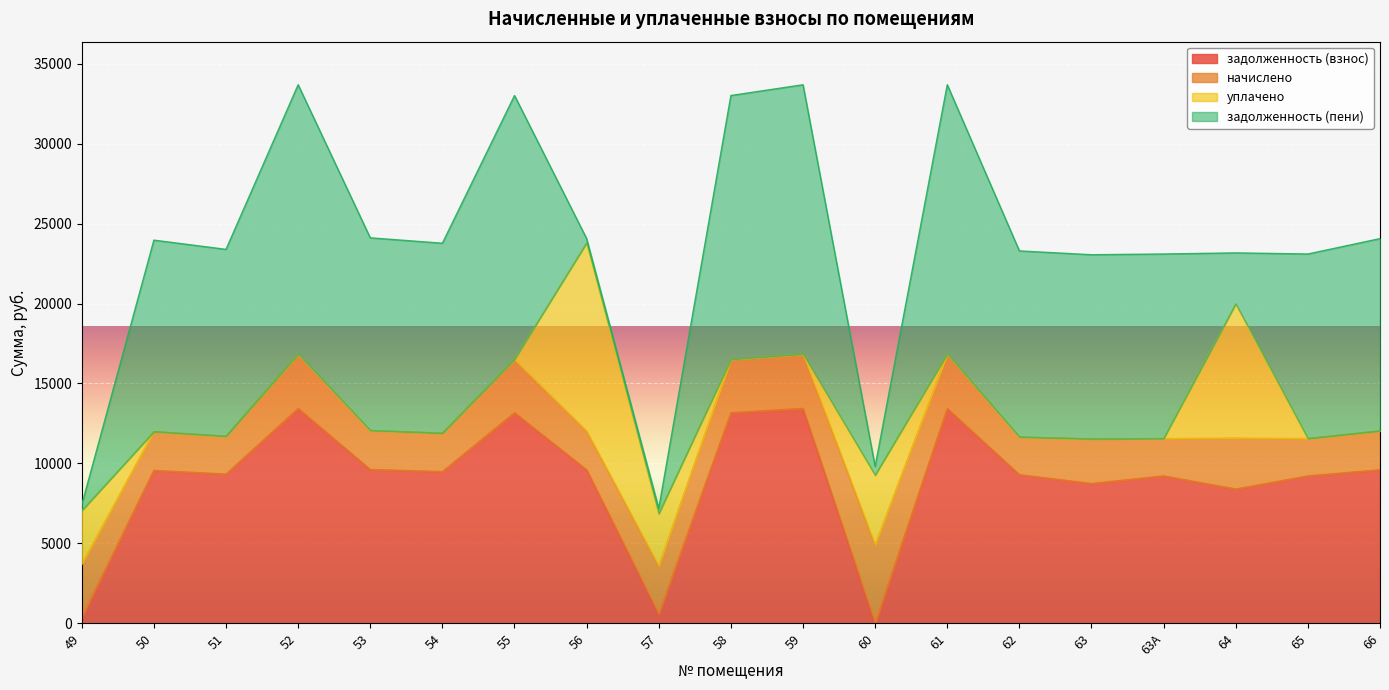

Between 55 and 50, which is larger?

55